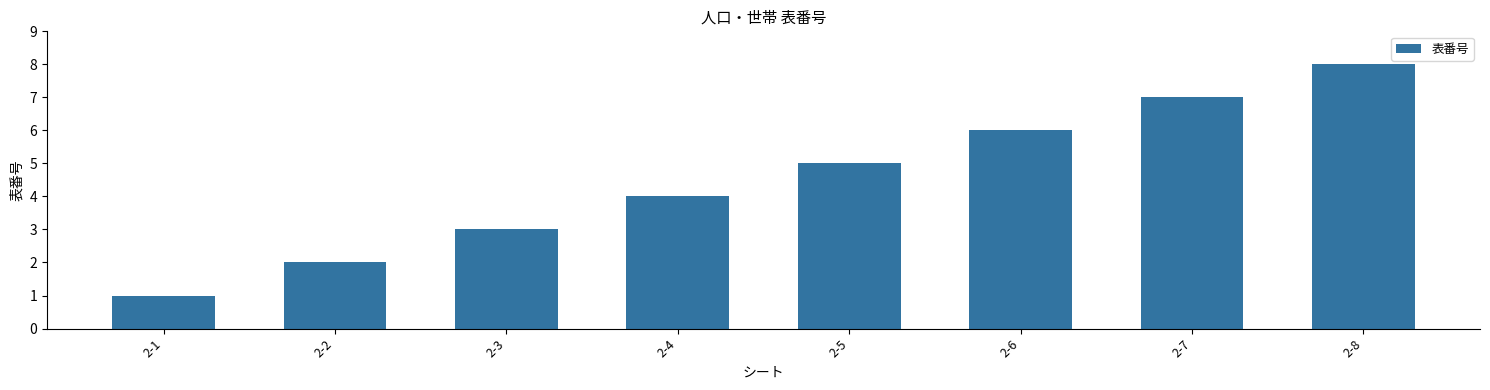

Reading left to right, extract all data points from this chart.

2-1=1	2-2=2	2-3=3	2-4=4	2-5=5	2-6=6	2-7=7	2-8=8